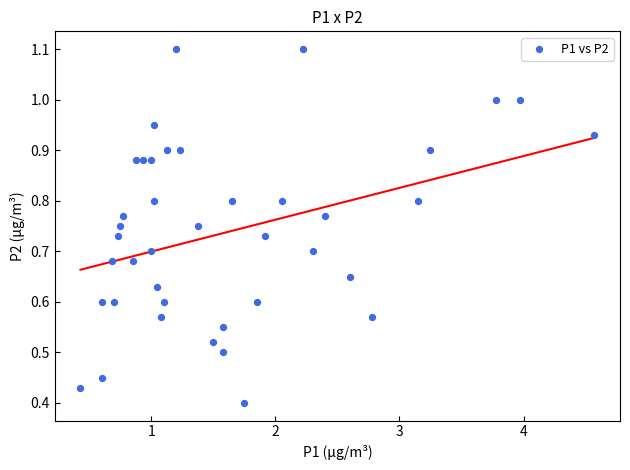

What is the range of X values (max minus min)?

4.1